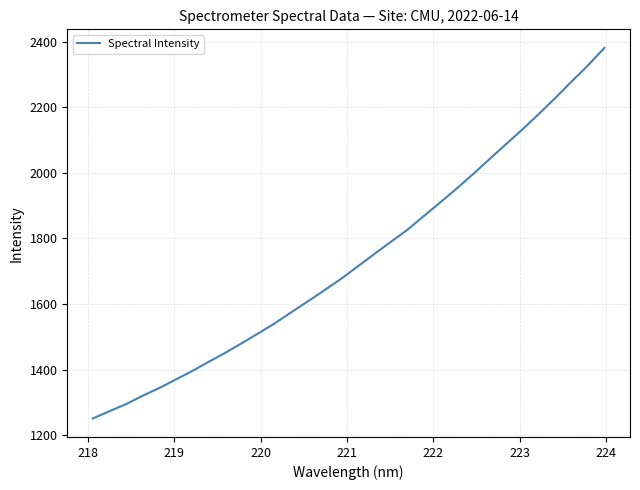

What is the minimum value shown in the chart?

1251.2